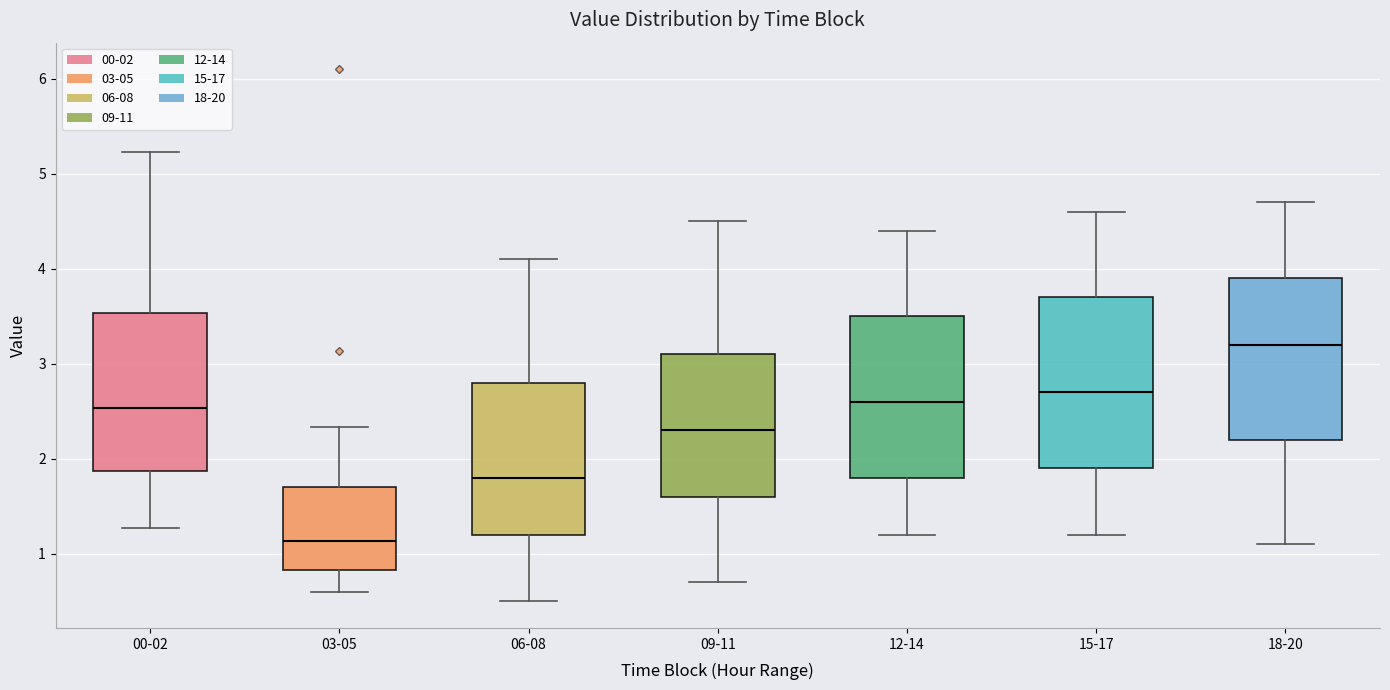

Reading left to right, transcribe this box plot: for each box, give where its median line is, the range the box spans, and where its two whiskers end, as read against the y-axis. The values are not printed on the chart, so give them approximately, as read against the axis.

00-02: median 2.5, box 1.9 to 3.5, whiskers 1.3 to 5.2
03-05: median 1.1, box 0.8 to 1.7, whiskers 0.6 to 2.3
06-08: median 1.8, box 1.2 to 2.8, whiskers 0.5 to 4.1
09-11: median 2.3, box 1.6 to 3.1, whiskers 0.7 to 4.5
12-14: median 2.6, box 1.8 to 3.5, whiskers 1.2 to 4.4
15-17: median 2.7, box 1.9 to 3.7, whiskers 1.2 to 4.6
18-20: median 3.2, box 2.2 to 3.9, whiskers 1.1 to 4.7